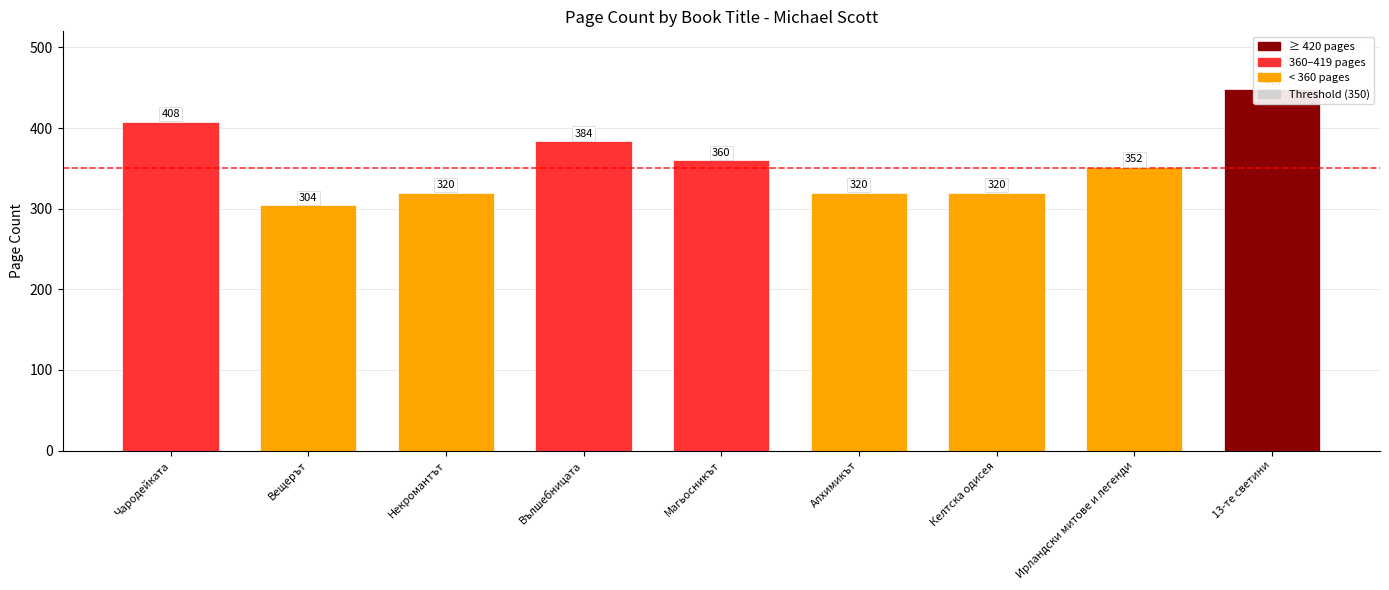

Reading right to left, list all the values displayed in this chart.

13-те светини=448	Ирландски митове и легенди=352	Келтска одисея=320	Алхимикът=320	Магьосникът=360	Вълшебницата=384	Некромантът=320	Вещерът=304	Чародейката=408